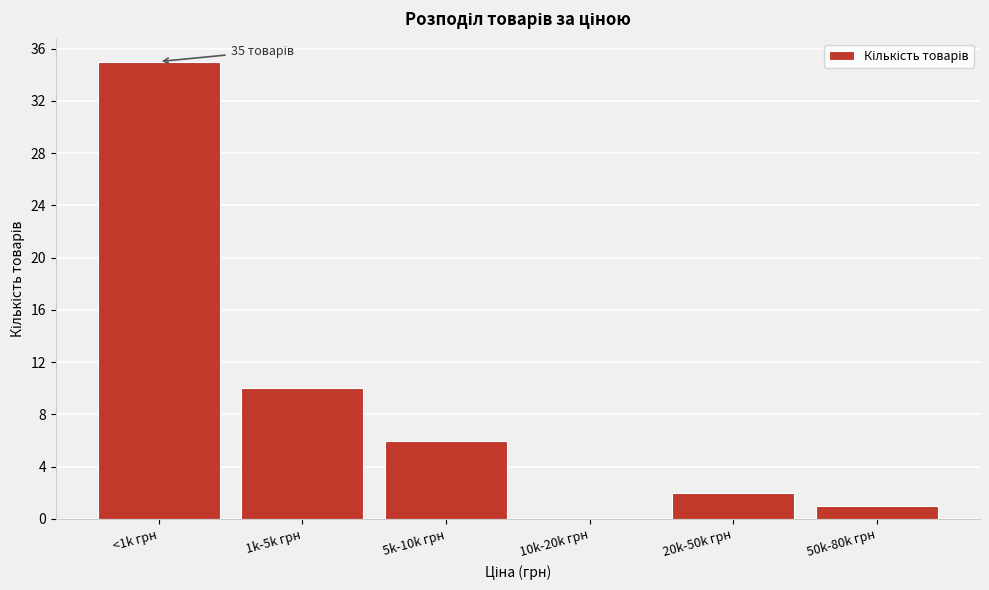

Reading left to right, transcribe all the data shown in this chart.

<1k грн=35	1k-5k грн=10	5k-10k грн=6	10k-20k грн=0	20k-50k грн=2	50k-80k грн=1